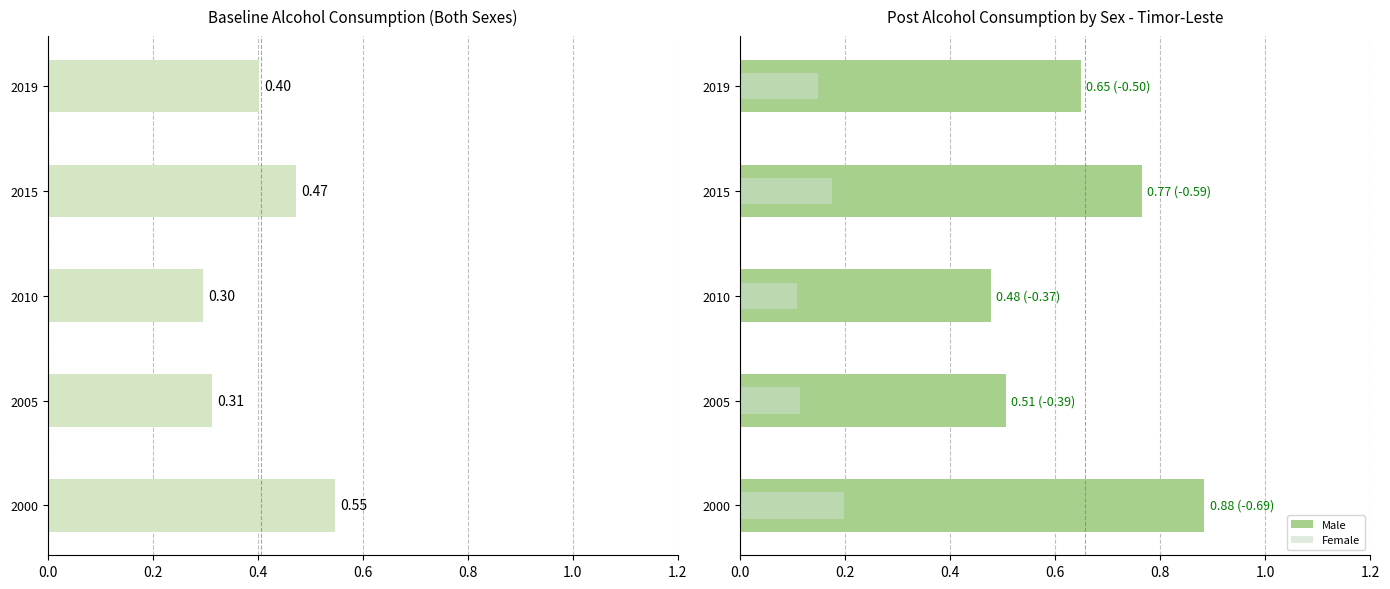

What is the average value of the Male series?

0.7